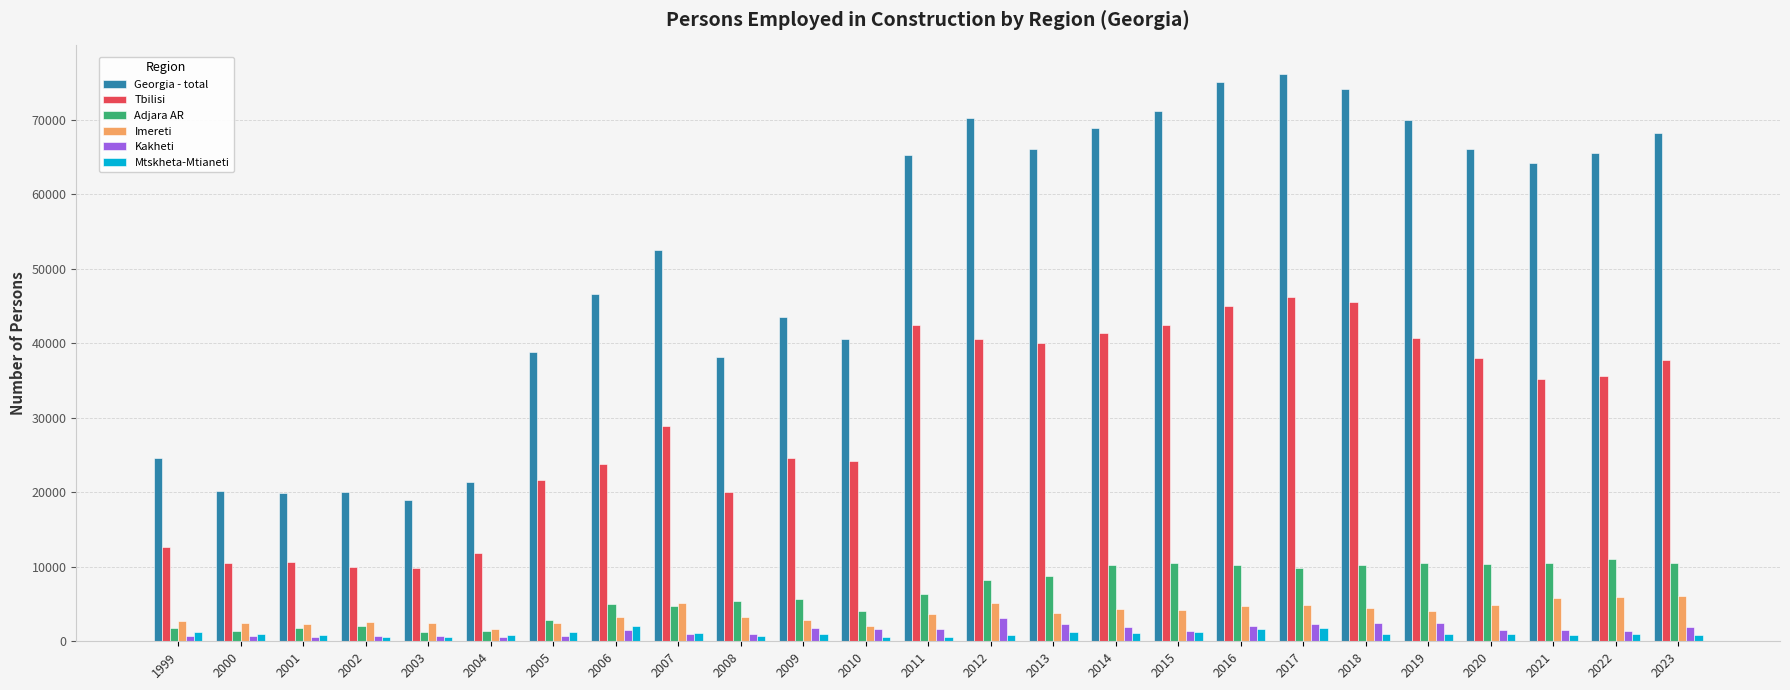

What are all the series names shown in the legend?

Georgia - total, Tbilisi, Adjara AR, Imereti, Kakheti, Mtskheta-Mtianeti